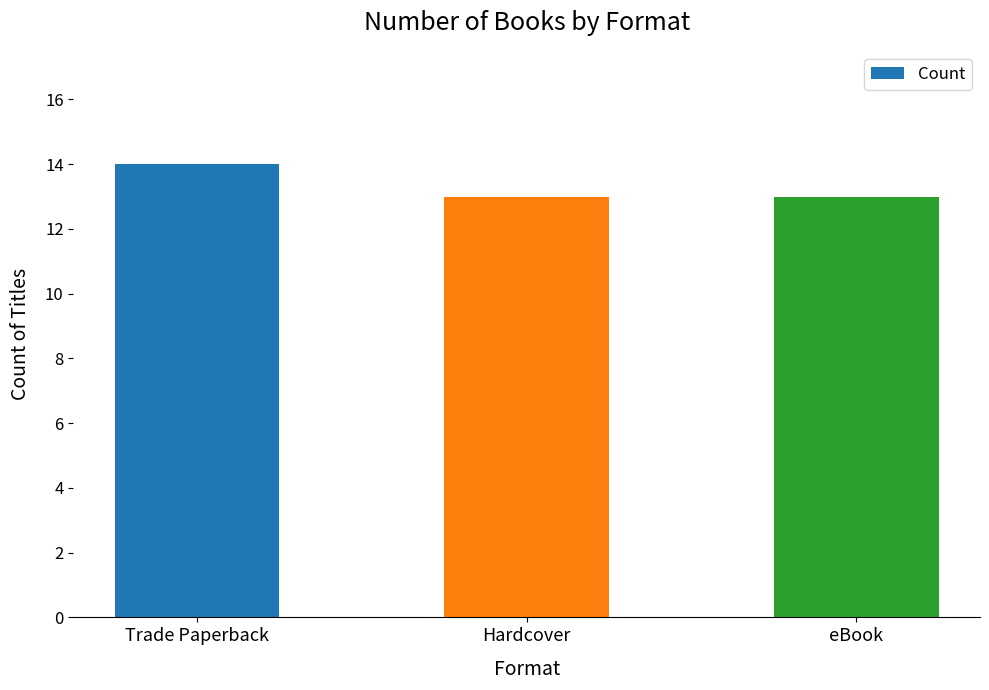

What is the label of the 1st bar from the left?

Trade Paperback